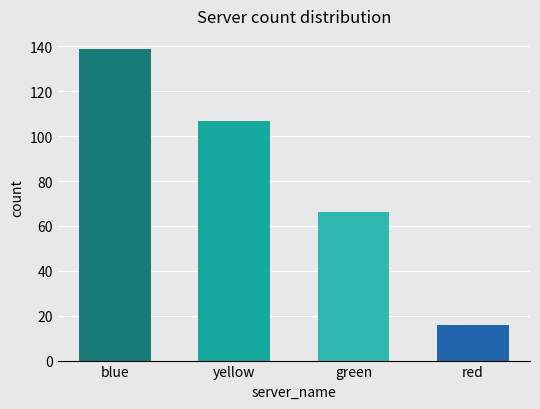

How many values are below 107?

2